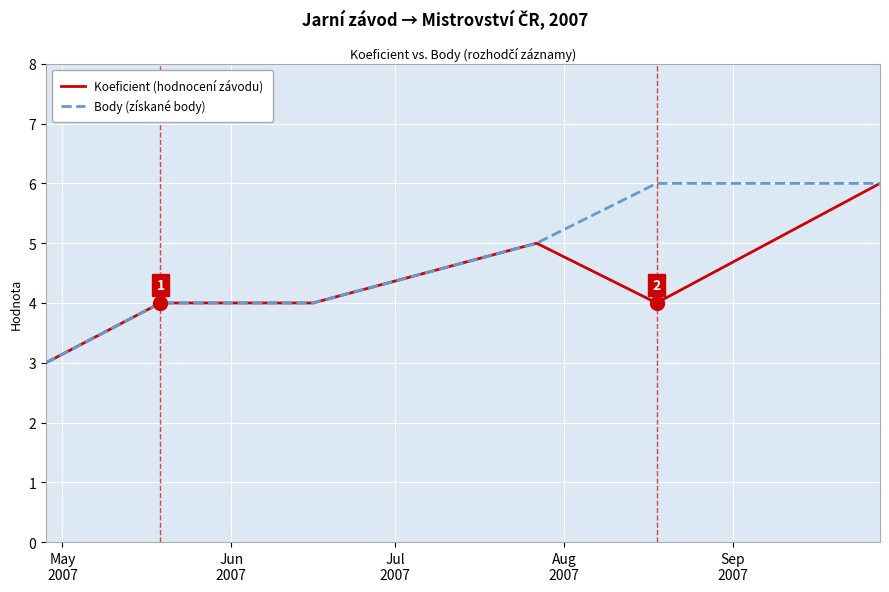

What is the smallest value displayed?

3